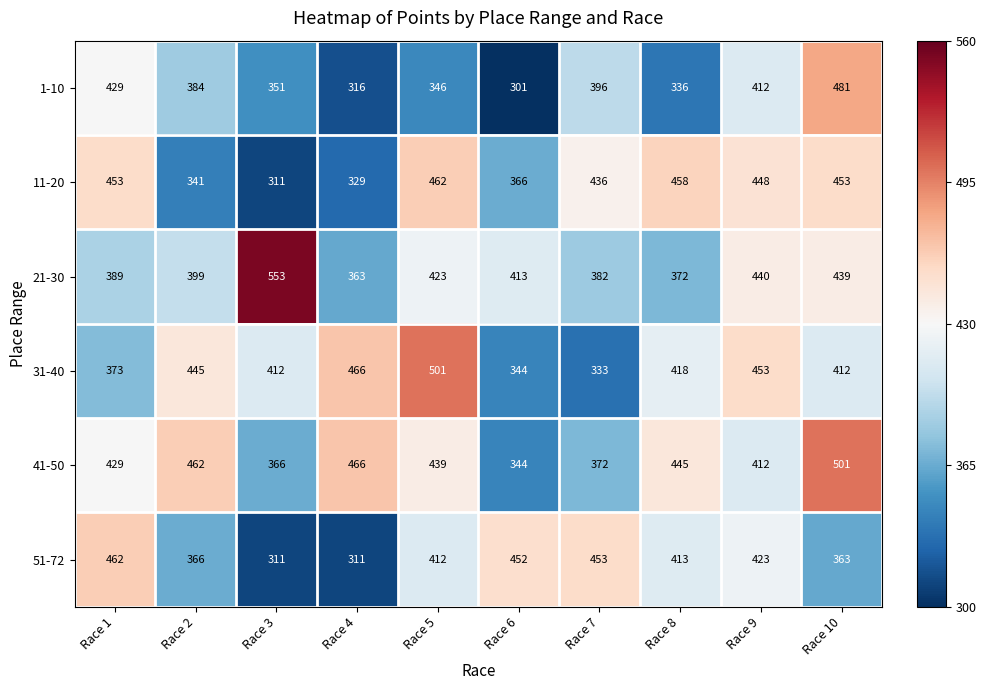

True or false: 1-10 has a value of 396 at Race 7.

True